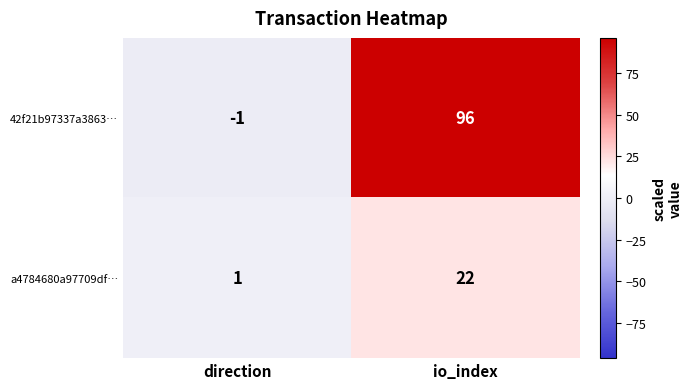

Which series has the largest range (max minus min)?

42f21b97337a3863…